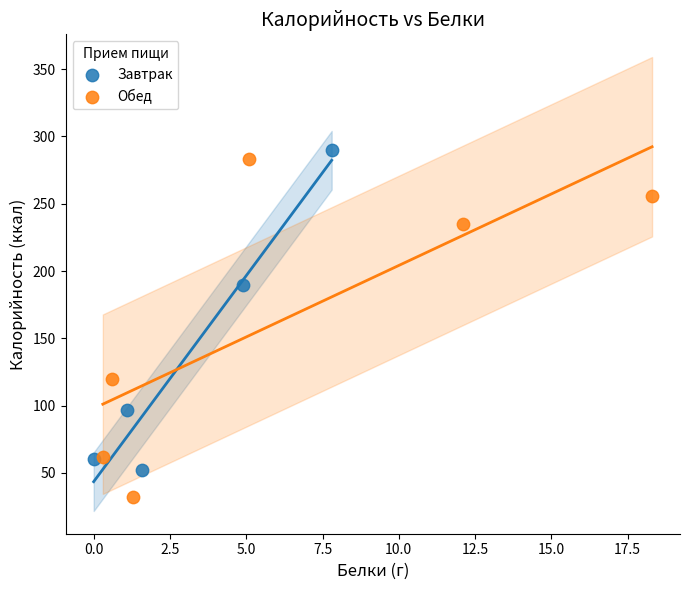

Which series reaches the minimum Y coordinate?

Обед